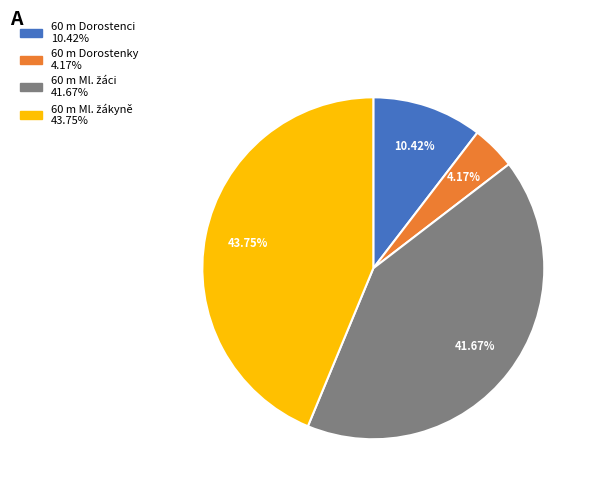

What percentage is the 60 m Ml. žáci slice, to the nearest percent?

42%